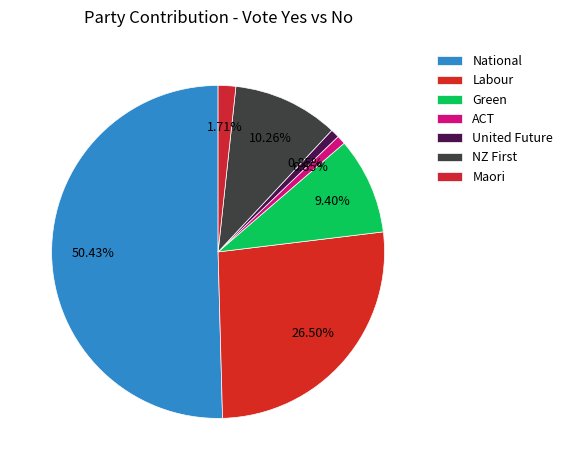

To the nearest percent, what is the difference between the Labour and National slice percentages?

24%